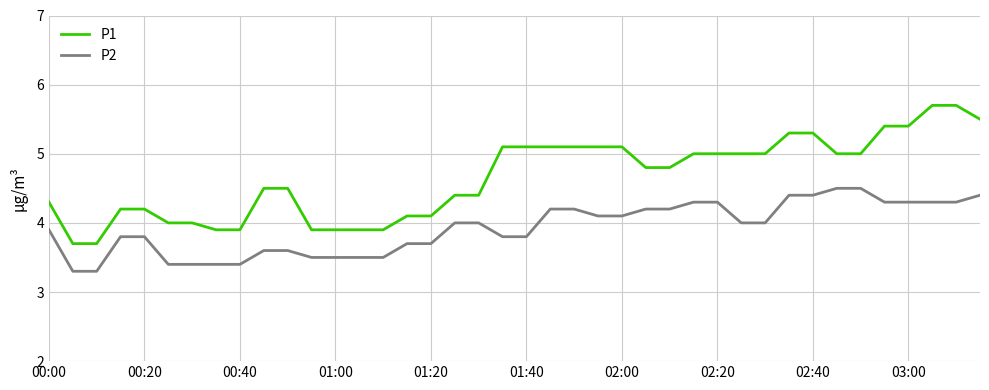

Which series has the largest total across all categories?

P1